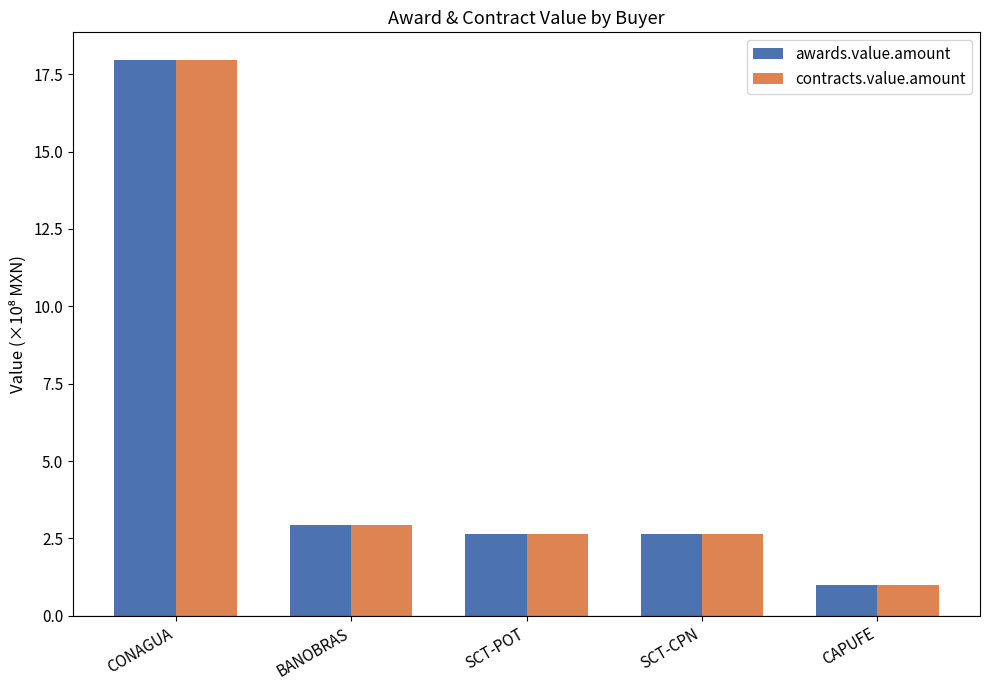

What position from the left is BANOBRAS?

2